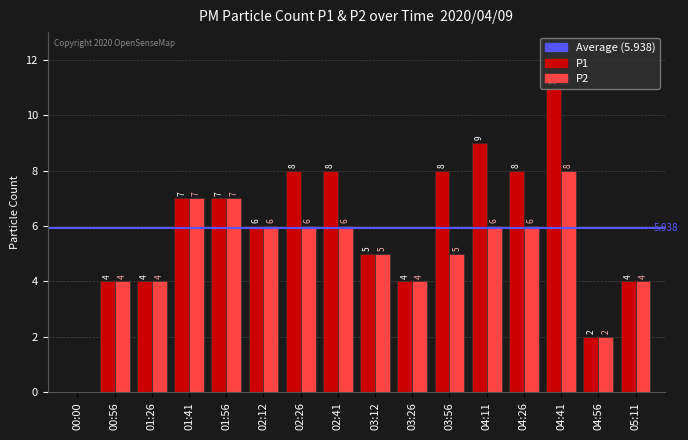

List the labels in order of P2 value, smallest first.

00:00, 04:56, 00:56, 01:26, 03:26, 05:11, 03:12, 03:56, 02:12, 02:26, 02:41, 04:11, 04:26, 01:41, 01:56, 04:41